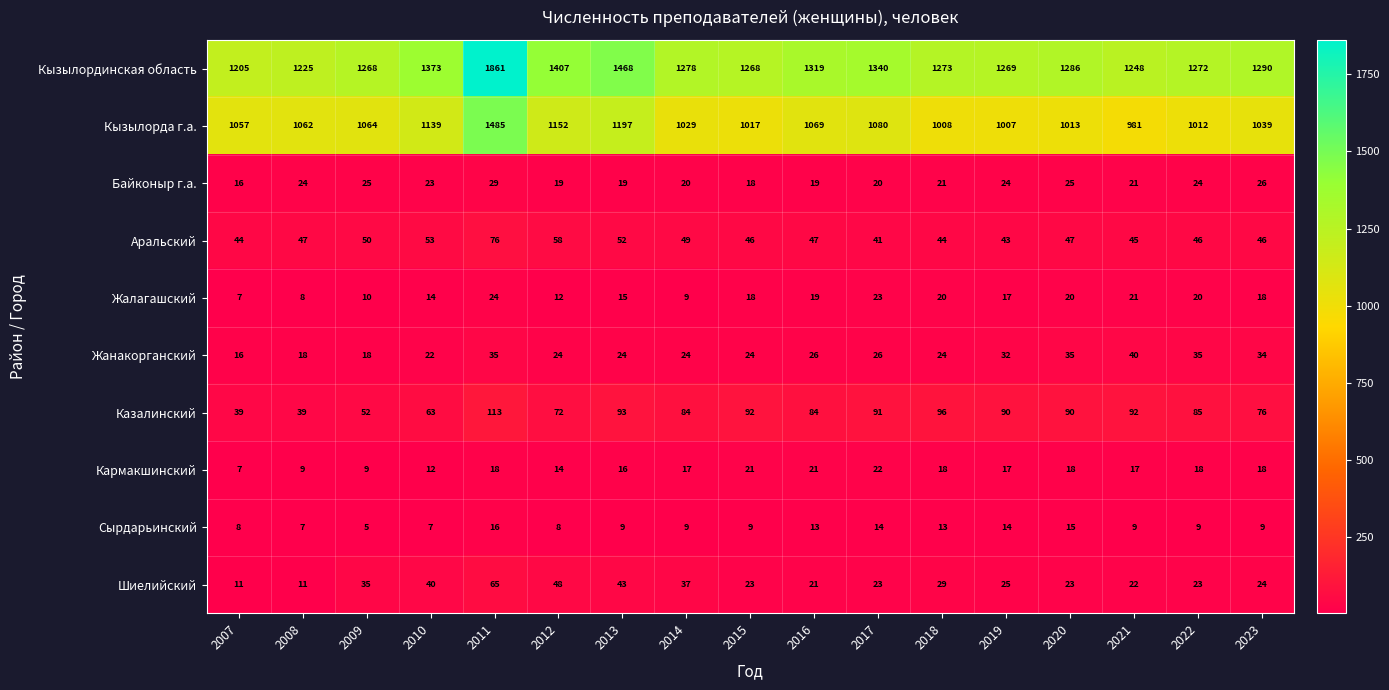

What is the difference between the maximum and second lowest values in the Кармакшинский series?

13